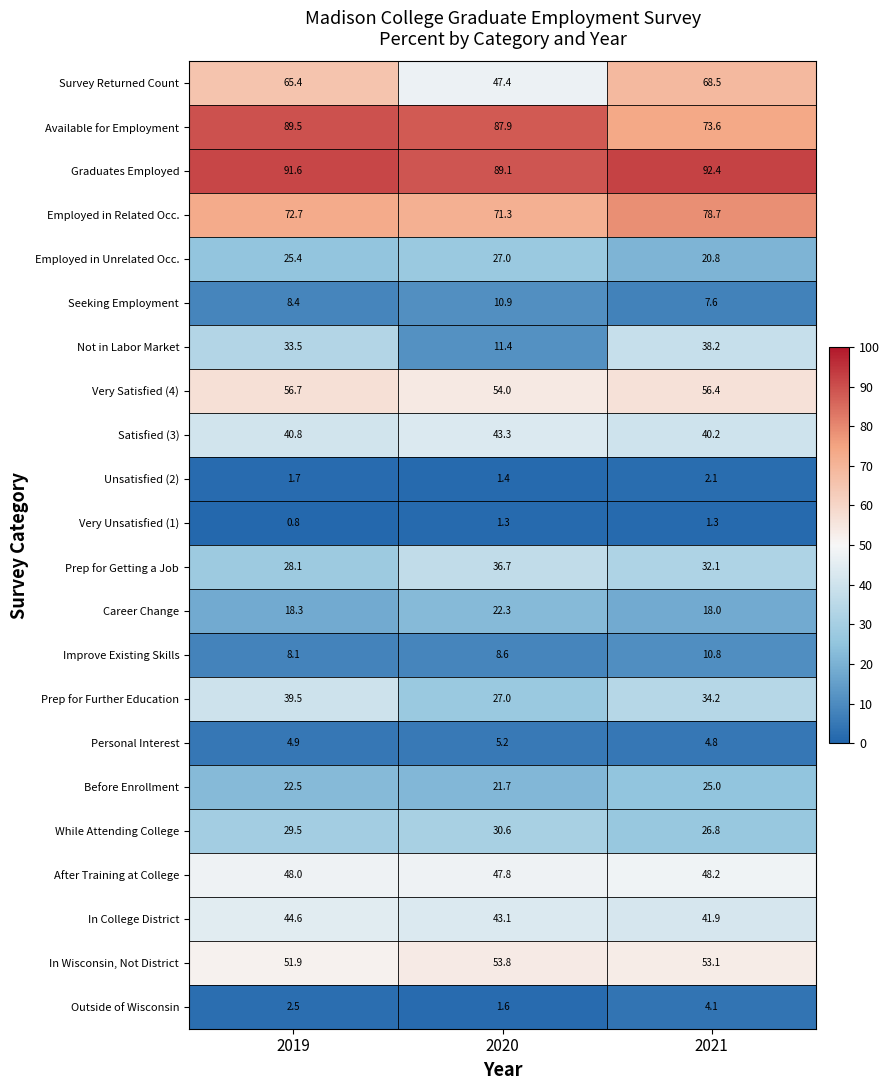

The value of Survey Returned Count at 2021 is 68.5. True or false?

True